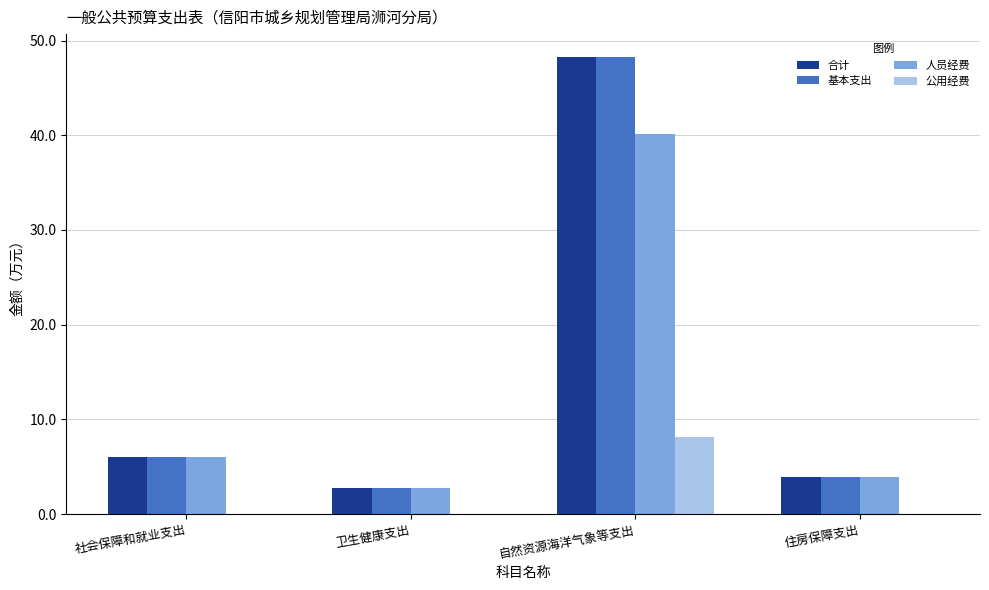

Reading left to right, list all the values displayed in this chart.

合计: 6.0	2.7	48.3	3.9
基本支出: 6.0	2.7	48.3	3.9
人员经费: 6.0	2.7	40.1	3.9
公用经费: 0.0	0.0	8.2	0.0